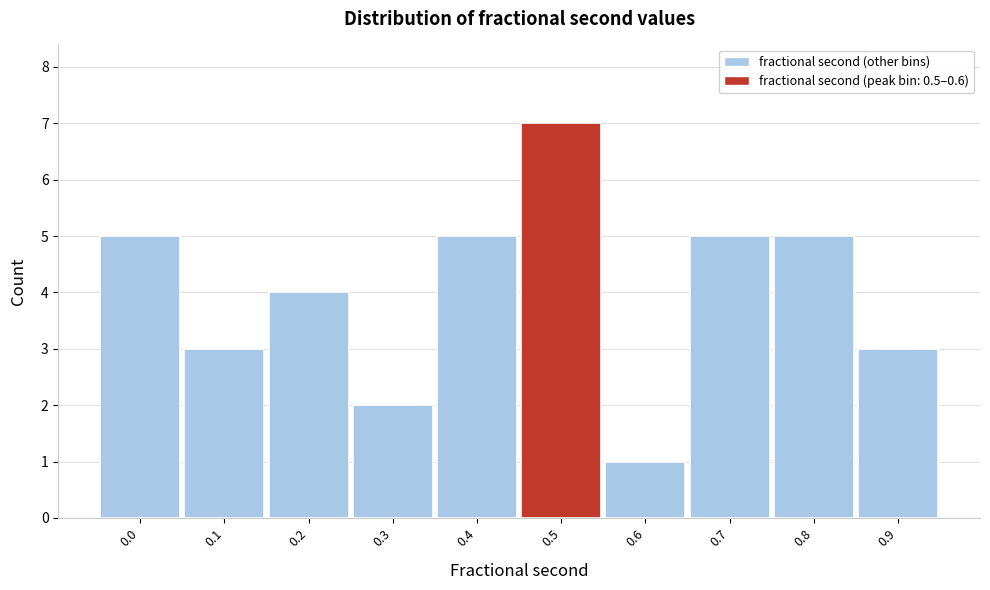

Reading left to right, transcribe all the data shown in this chart.

0.0=5	0.1=3	0.2=4	0.3=2	0.4=5	0.5=7	0.6=1	0.7=5	0.8=5	0.9=3